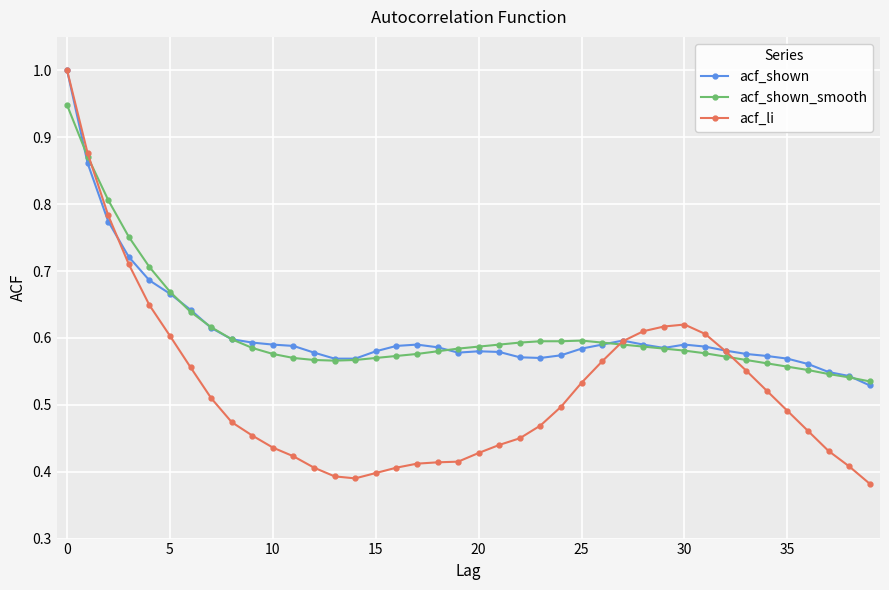

At how many categories does at least one series exceed 0?

40